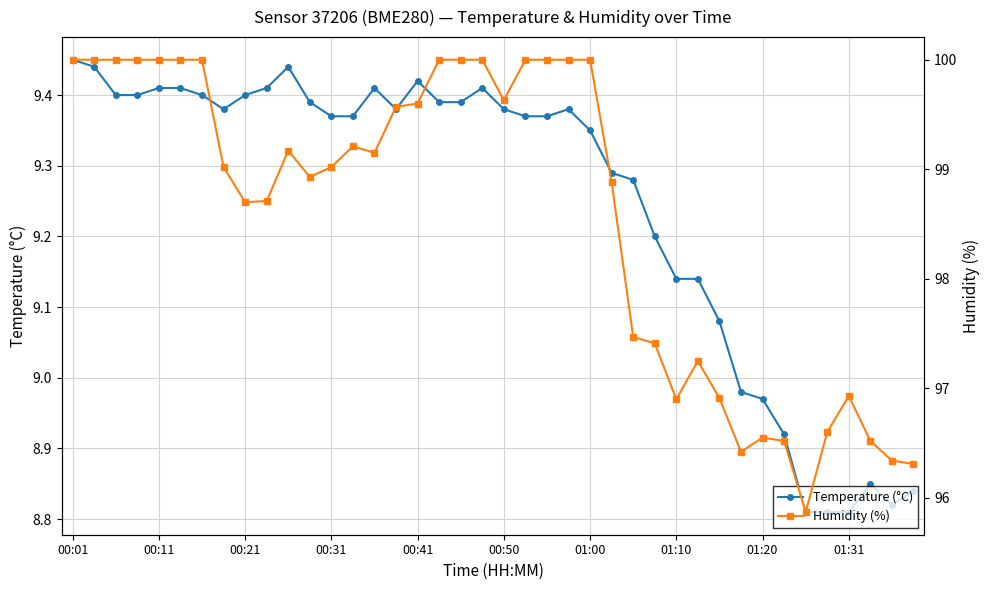

True or false: Temperature (°C) has more than 0 interior local peaks.

True